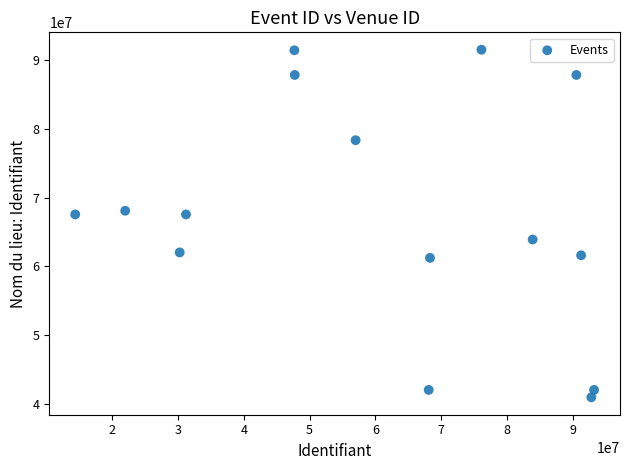

What is the range of X values (max minus min)?

78915686